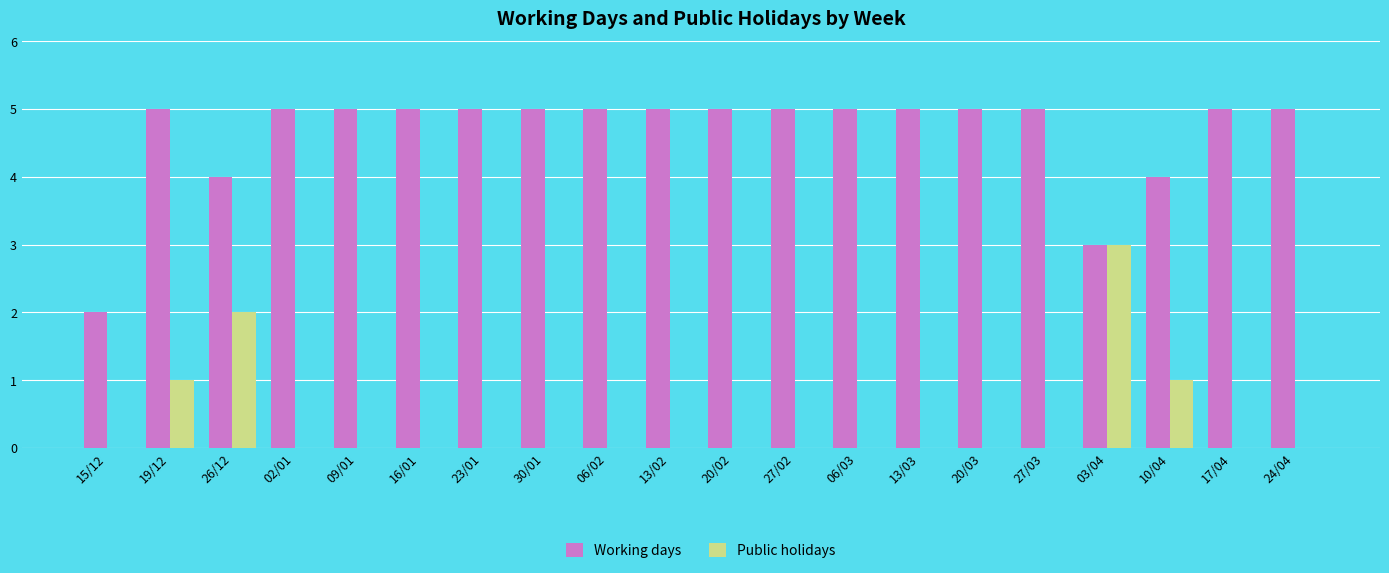

Reading left to right, what are all the values shown in this chart?

Working days: 2	5	4	5	5	5	5	5	5	5	5	5	5	5	5	5	3	4	5	5
Public holidays: 0	1	2	0	0	0	0	0	0	0	0	0	0	0	0	0	3	1	0	0